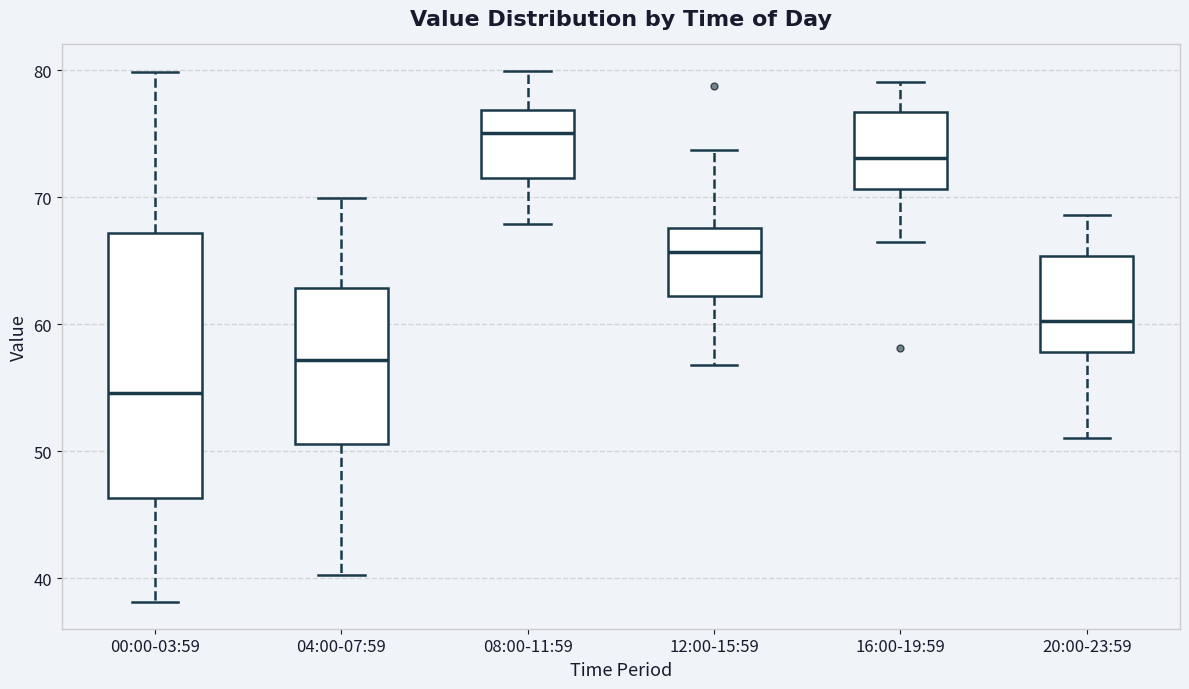

Reading left to right, read every box against the y-axis: the position of its median line, the range the box covers, and the ends of its whiskers. The values are not printed on the chart, so give them approximately, as read against the axis.

00:00-03:59: median 55, box 46 to 67, whiskers 38 to 80
04:00-07:59: median 57, box 51 to 63, whiskers 40 to 70
08:00-11:59: median 75, box 72 to 77, whiskers 68 to 80
12:00-15:59: median 66, box 62 to 68, whiskers 57 to 74
16:00-19:59: median 73, box 71 to 77, whiskers 66 to 79
20:00-23:59: median 60, box 58 to 65, whiskers 51 to 69